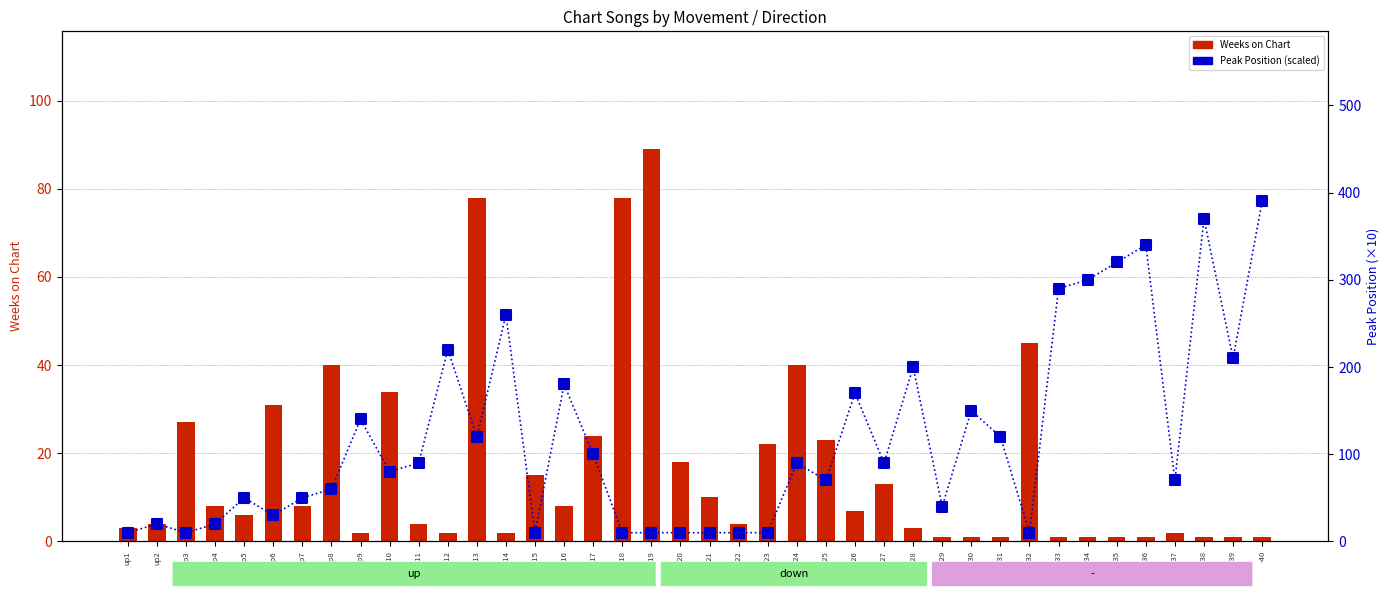

At which category is the sum across all series the highest?

-40